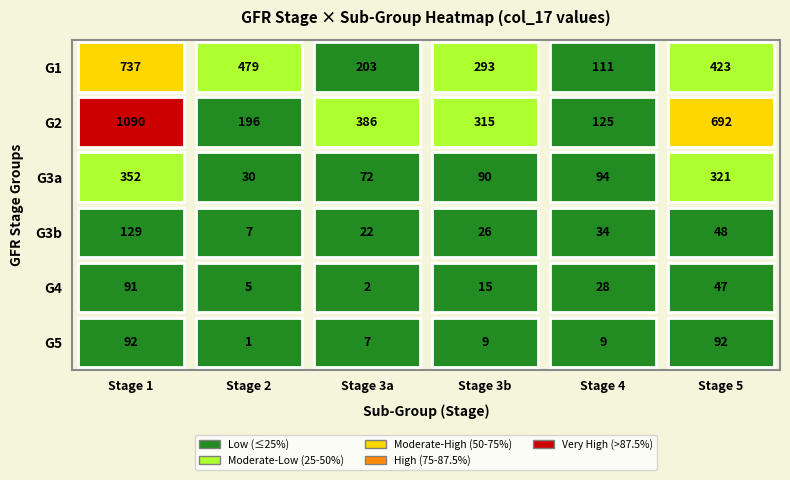

Rank the categories by @Q@@l value from highest to lowest.

0, 5, 2, 3, 1, 4